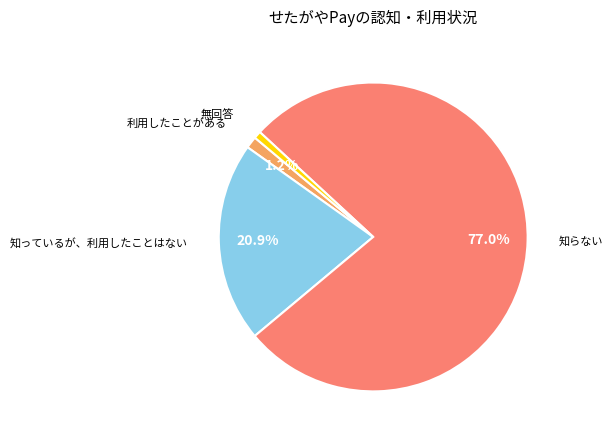

Is there a majority slice in this chart?

Yes